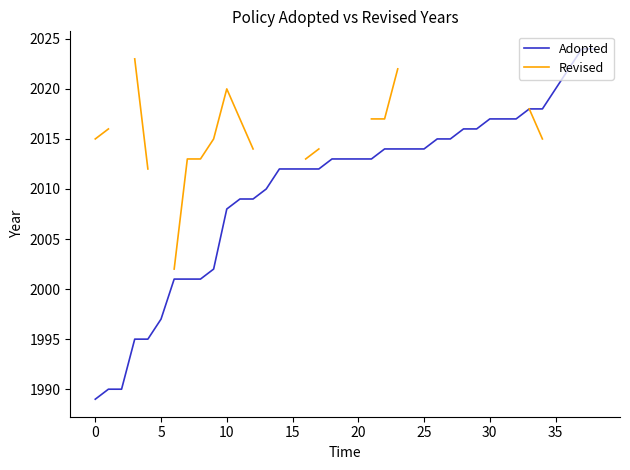

Is this an area chart (filled region under the line)?

No